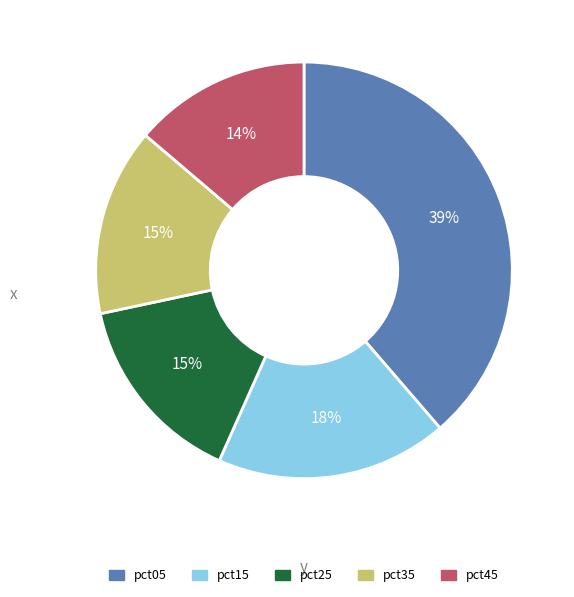

Between pct05 and pct25, which is larger?

pct05